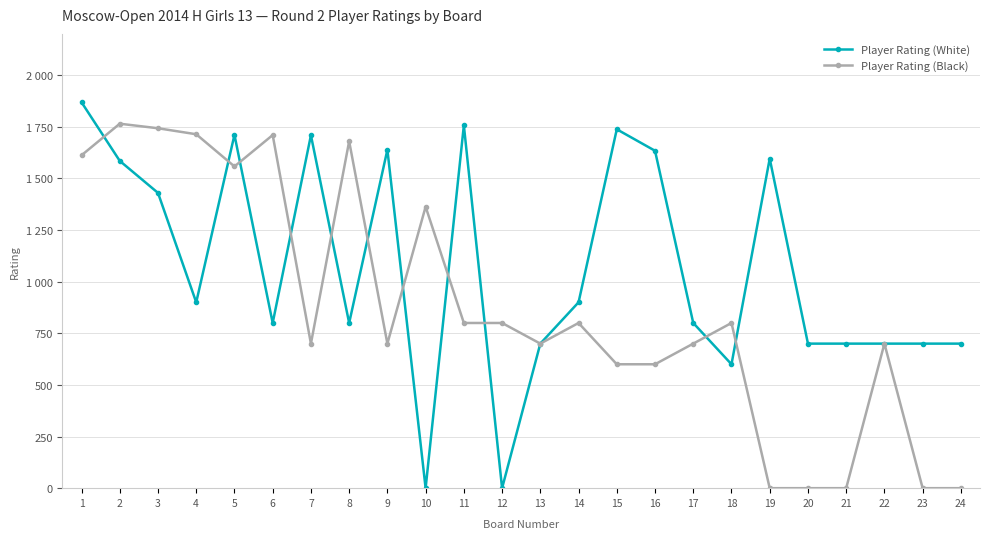

Which series has the largest total across all categories?

Player Rating (White)